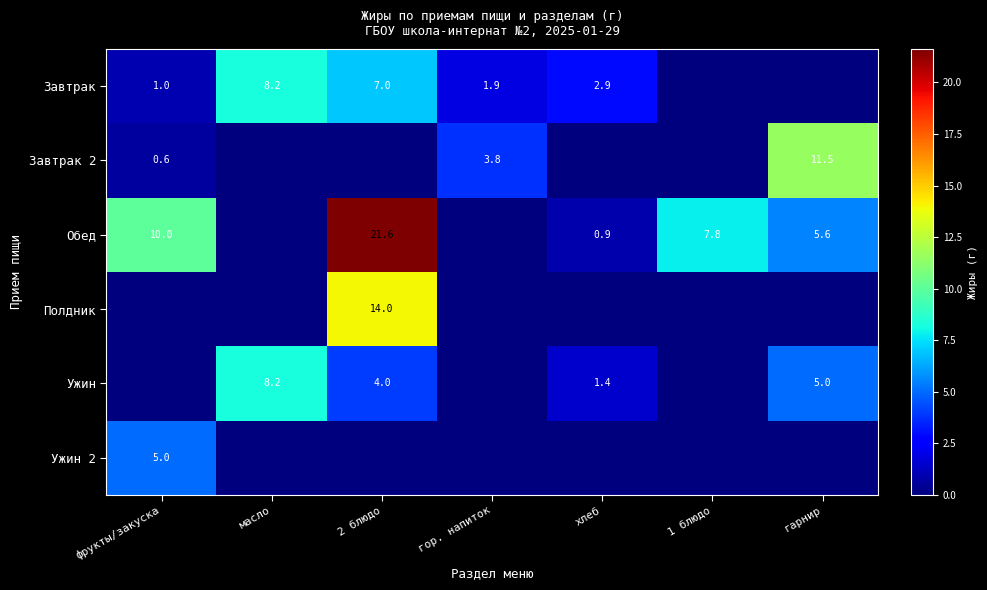

True or false: Ужин has a value of 0.7 at хлеб.

False